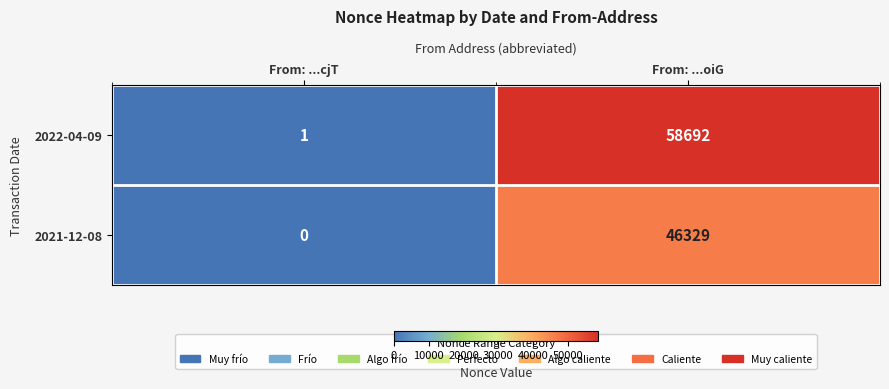

True or false: 2021-12-08 has a value of 46329 at From: ...oiG.

True